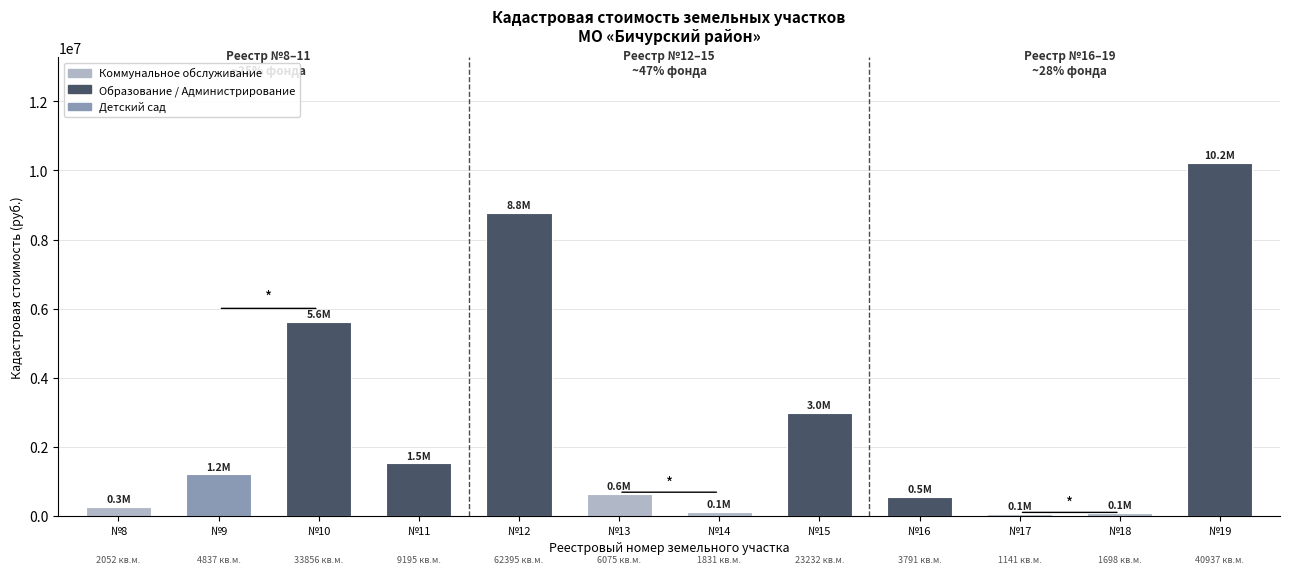

Where does the data first go above 1206154?

№9